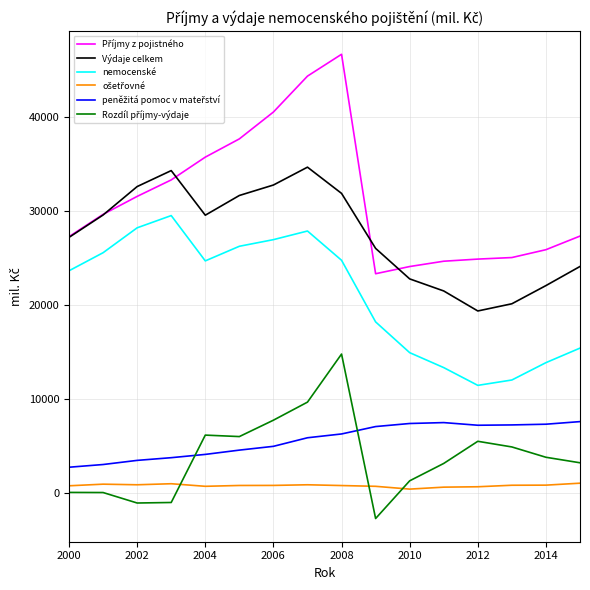

What is the greatest value displayed?

46677.0